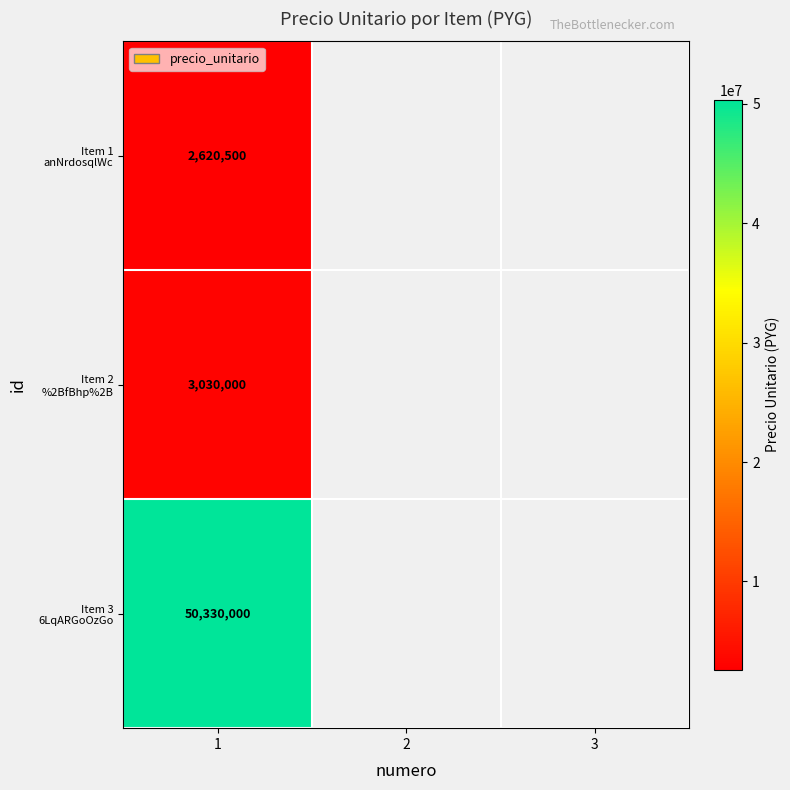

What is the difference between the highest and lowest values at 1?

47709500